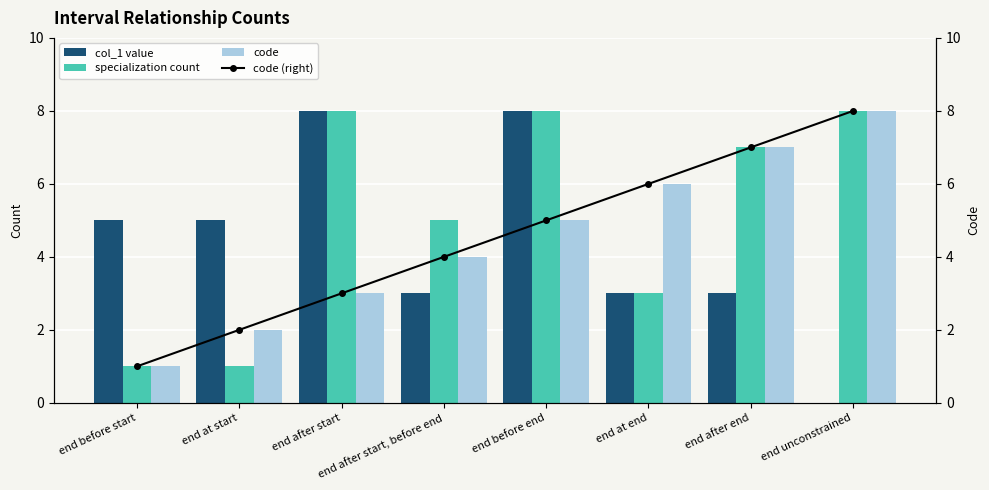

The value of specialization count at end before end is 13. True or false?

False